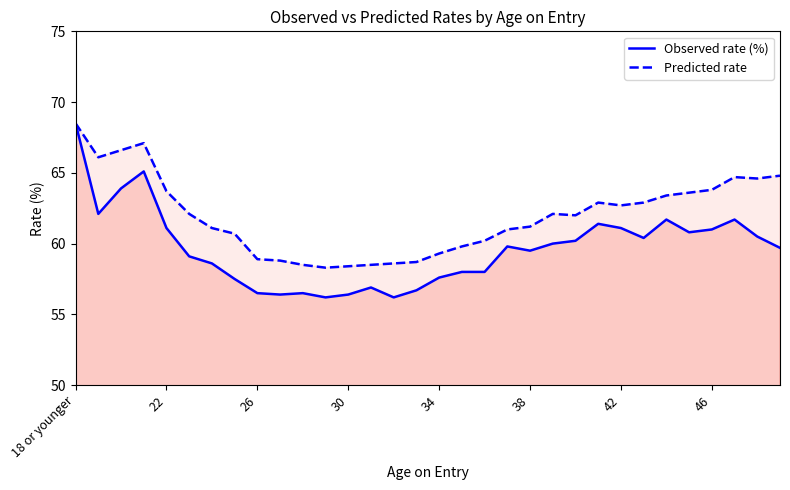

At how many categories does at least one series exceed 64?

7